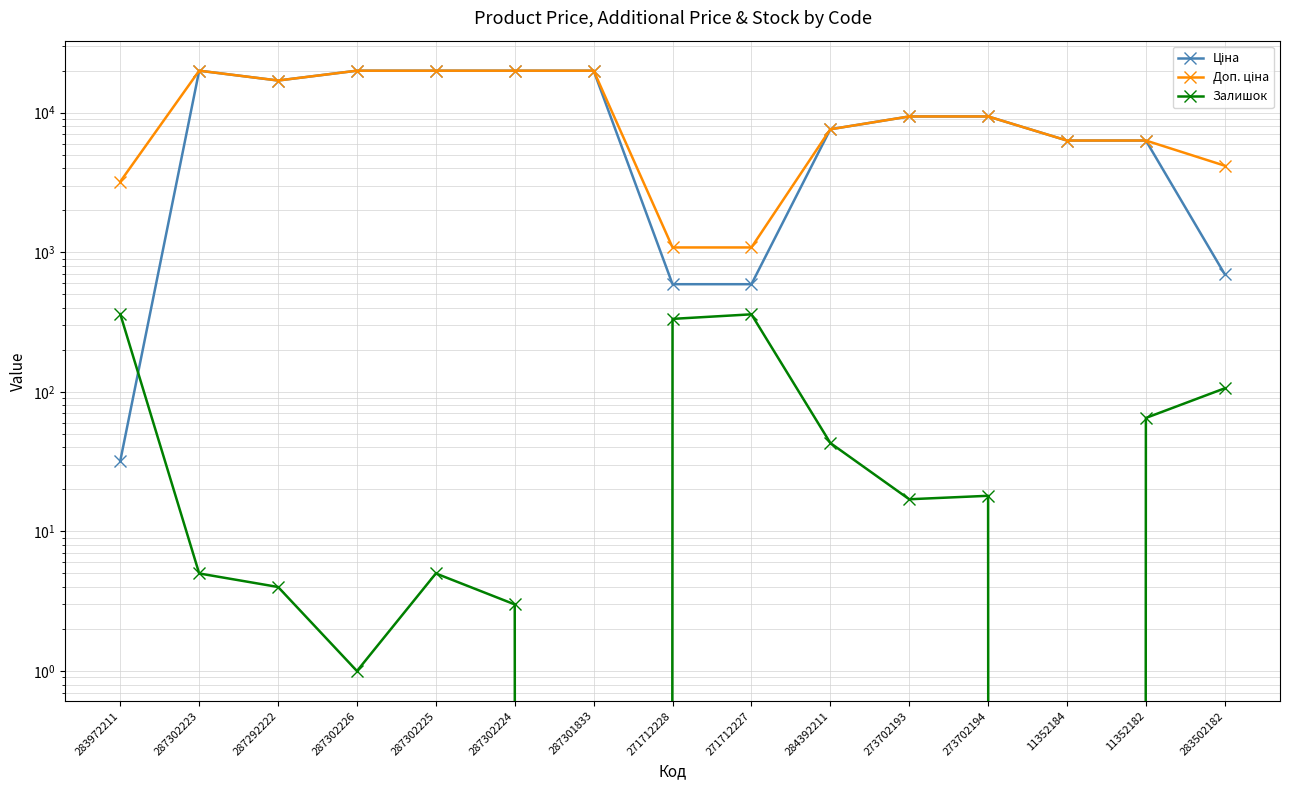

Which has a higher value, 271712227 or 287302224?

287302224